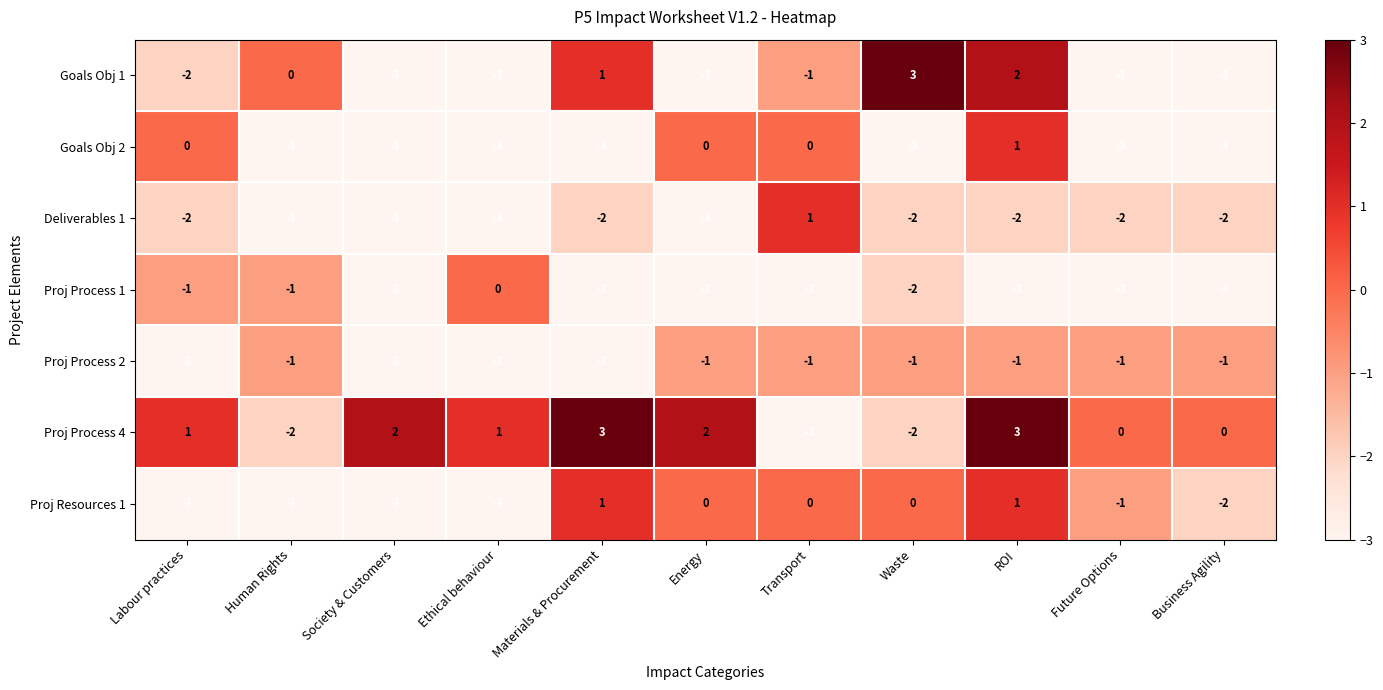

What is the greatest value displayed?

3